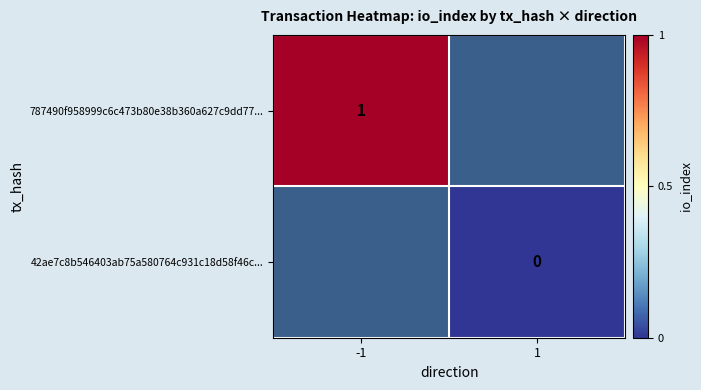

What is the greatest value displayed?

1.0